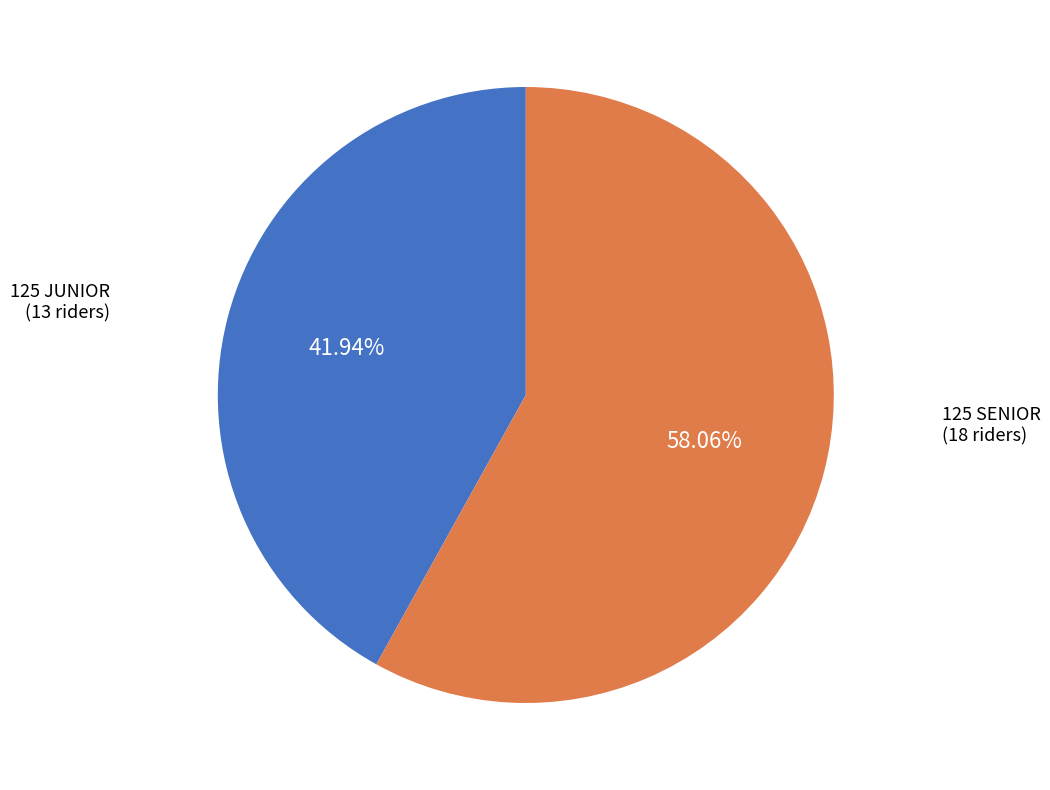

Is there any slice that represents more than half of the pie?

Yes